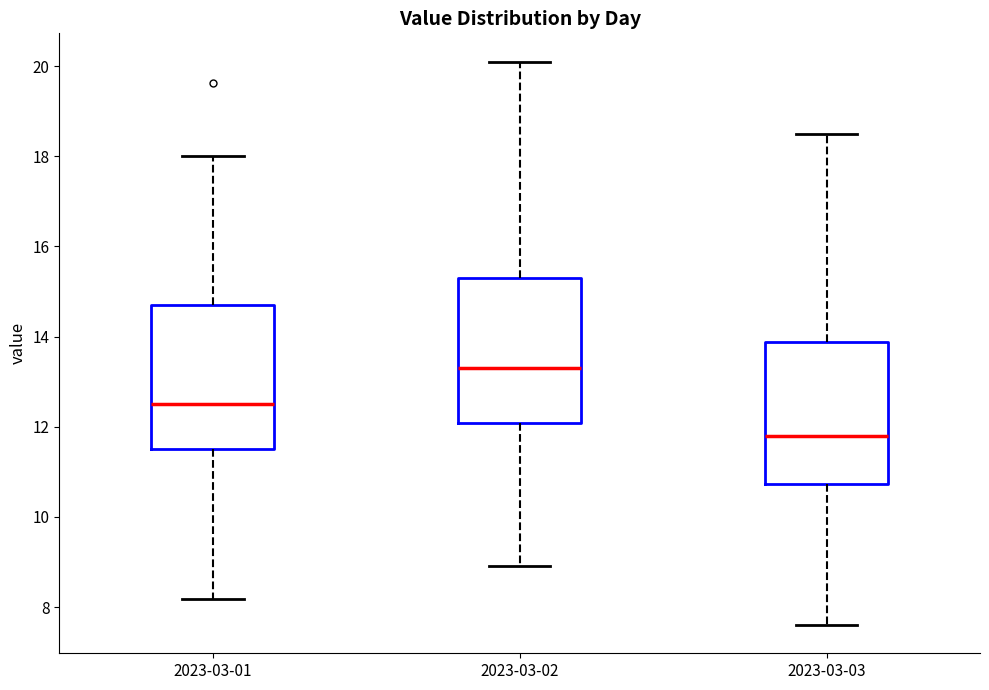

Reading left to right, transcribe this box plot: for each box, give where its median line is, the range the box spans, and where its two whiskers end, as read against the y-axis. The values are not printed on the chart, so give them approximately, as read against the axis.

2023-03-01: median 12.6, box 11.4 to 14.8, whiskers 8.2 to 18.0
2023-03-02: median 13.4, box 12.0 to 15.4, whiskers 9.0 to 20.2
2023-03-03: median 11.8, box 10.8 to 13.8, whiskers 7.6 to 18.6